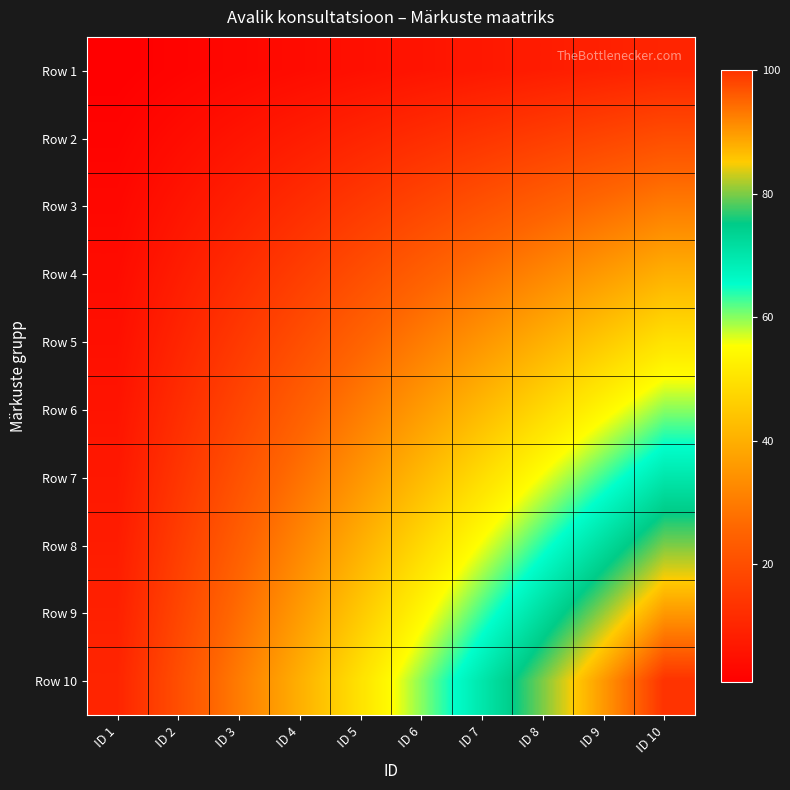

Reading right to left, list all the values displayed in this chart.

Row 1: ID 10=10	ID 9=9	ID 8=8	ID 7=7	ID 6=6	ID 5=5	ID 4=4	ID 3=3	ID 2=2	ID 1=1
Row 2: ID 10=20	ID 9=18	ID 8=16	ID 7=14	ID 6=12	ID 5=10	ID 4=8	ID 3=6	ID 2=4	ID 1=2
Row 3: ID 10=30	ID 9=27	ID 8=24	ID 7=21	ID 6=18	ID 5=15	ID 4=12	ID 3=9	ID 2=6	ID 1=3
Row 4: ID 10=40	ID 9=36	ID 8=32	ID 7=28	ID 6=24	ID 5=20	ID 4=16	ID 3=12	ID 2=8	ID 1=4
Row 5: ID 10=50	ID 9=45	ID 8=40	ID 7=35	ID 6=30	ID 5=25	ID 4=20	ID 3=15	ID 2=10	ID 1=5
Row 6: ID 10=60	ID 9=54	ID 8=48	ID 7=42	ID 6=36	ID 5=30	ID 4=24	ID 3=18	ID 2=12	ID 1=6
Row 7: ID 10=70	ID 9=63	ID 8=56	ID 7=49	ID 6=42	ID 5=35	ID 4=28	ID 3=21	ID 2=14	ID 1=7
Row 8: ID 10=80	ID 9=72	ID 8=64	ID 7=56	ID 6=48	ID 5=40	ID 4=32	ID 3=24	ID 2=16	ID 1=8
Row 9: ID 10=90	ID 9=81	ID 8=72	ID 7=63	ID 6=54	ID 5=45	ID 4=36	ID 3=27	ID 2=18	ID 1=9
Row 10: ID 10=100	ID 9=90	ID 8=80	ID 7=70	ID 6=60	ID 5=50	ID 4=40	ID 3=30	ID 2=20	ID 1=10